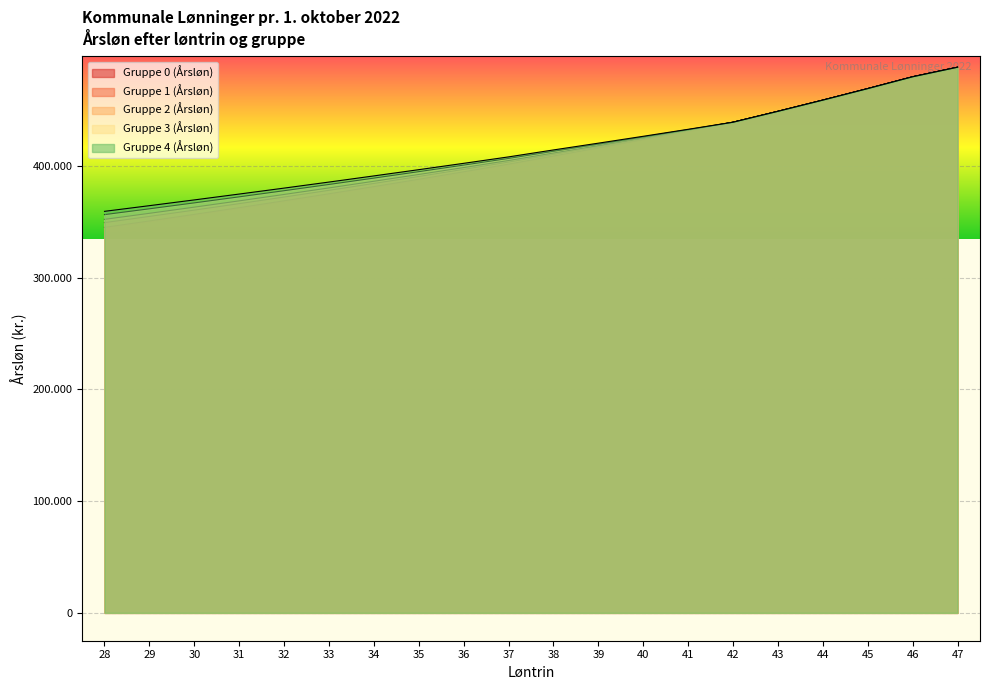

What is the sum of all Gruppe 3 (Årsløn) values?

8284086